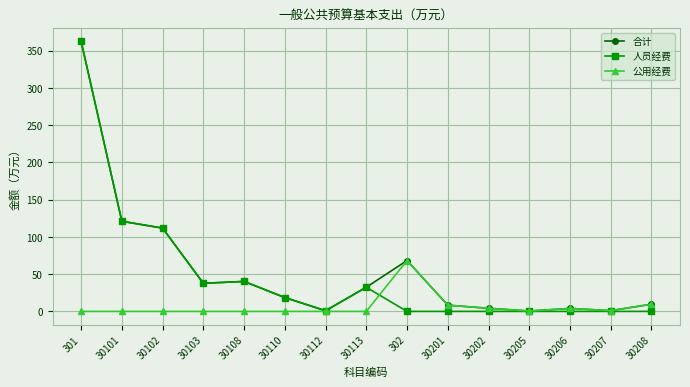

What is the spread (max minus min) of values at 30102?

111.8